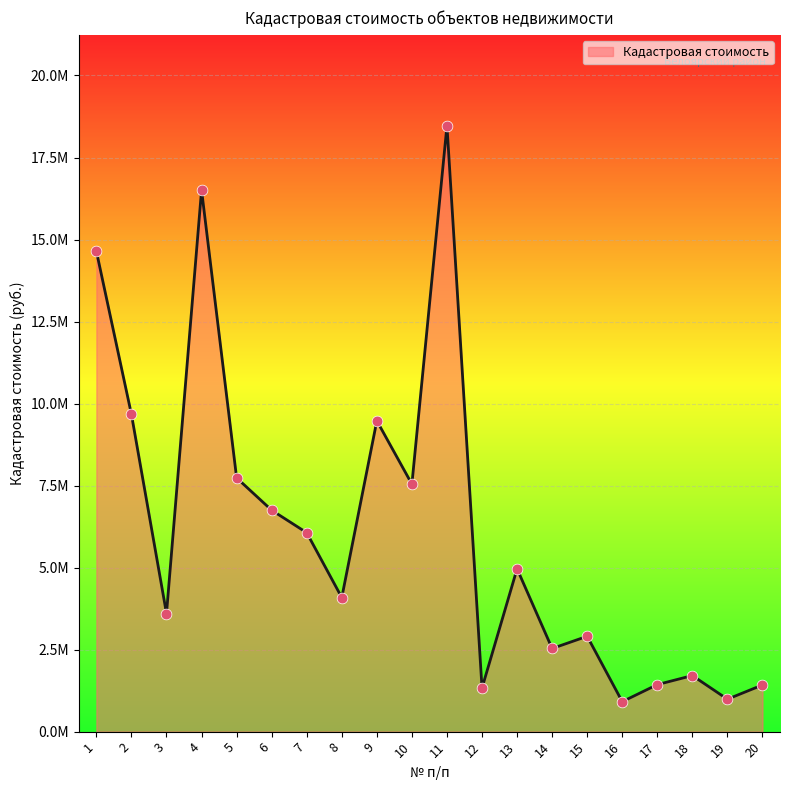

Is this an area chart (filled region under the line)?

Yes